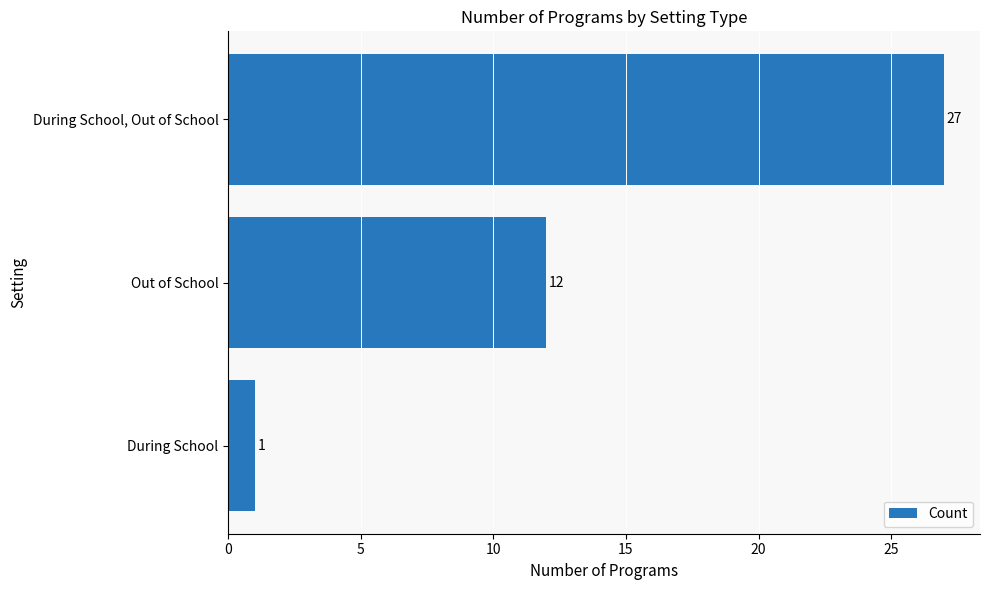

Which has a higher value, Out of School or During School?

Out of School